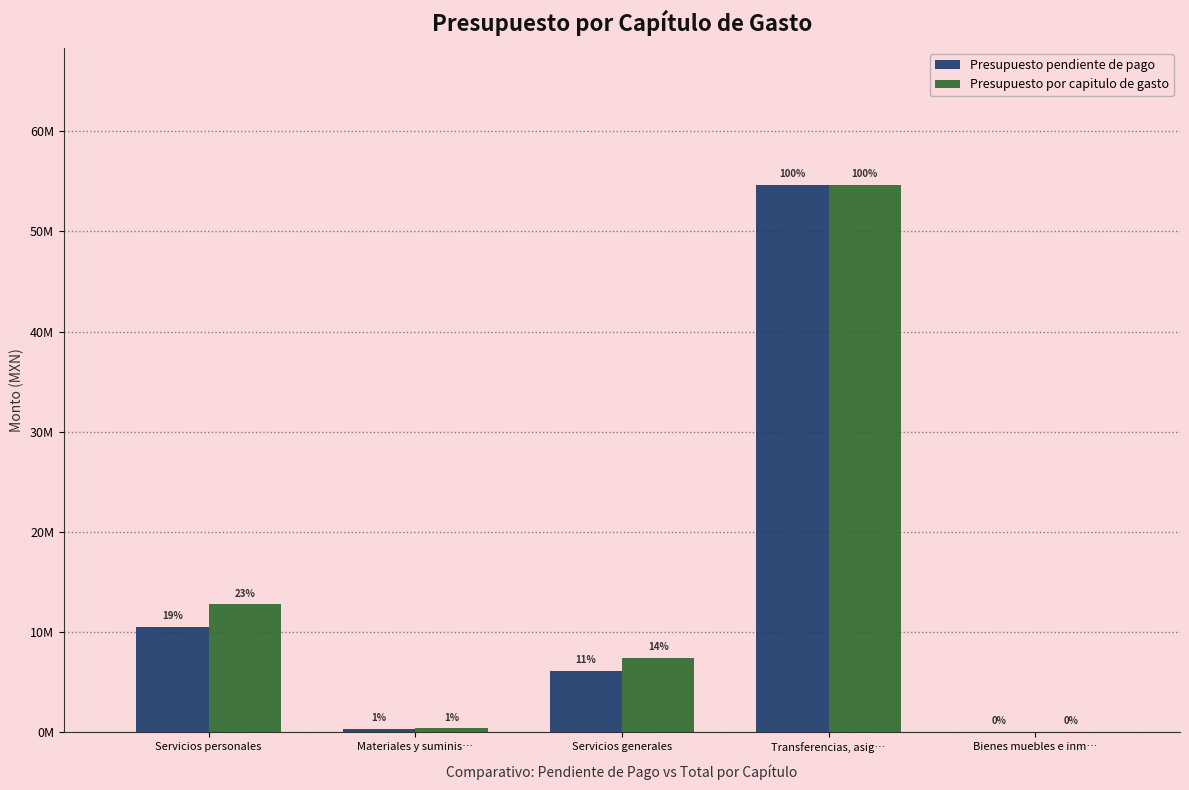

What are all the series names shown in the legend?

Presupuesto pendiente de pago, Presupuesto por capitulo de gasto